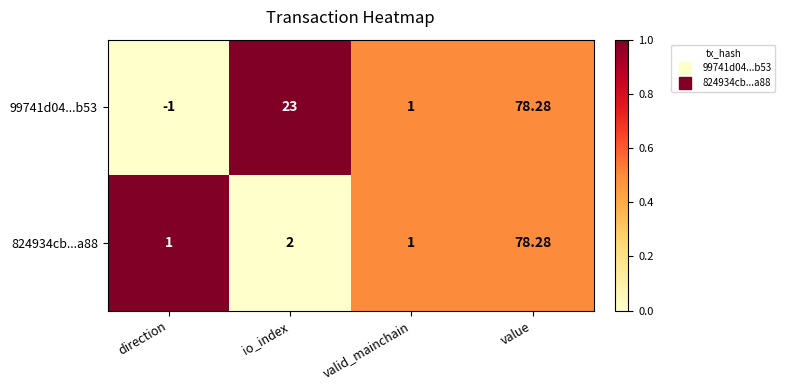

At which label does 99741d04...b53 reach its minimum?

direction